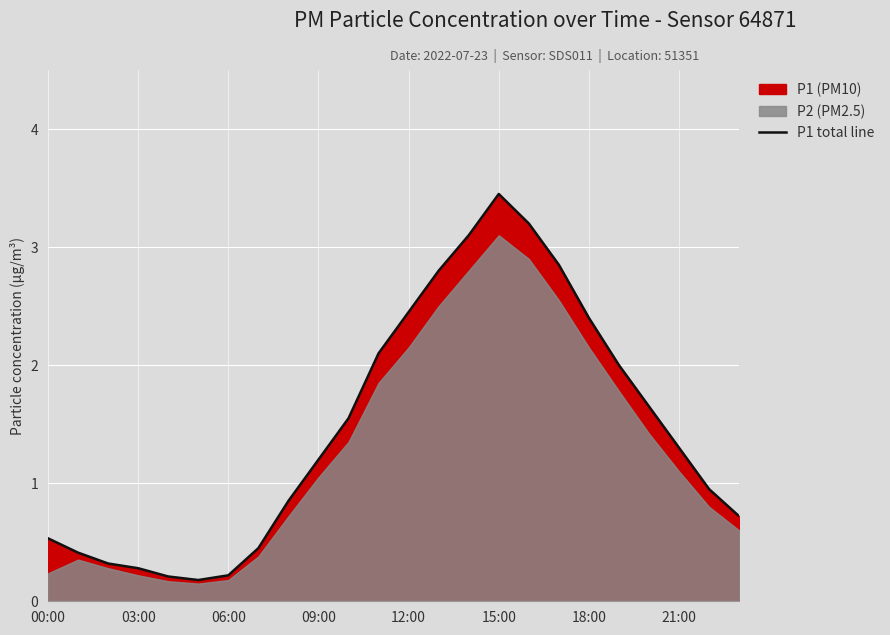

Which category has the highest value in the P1 total line series?

15:00